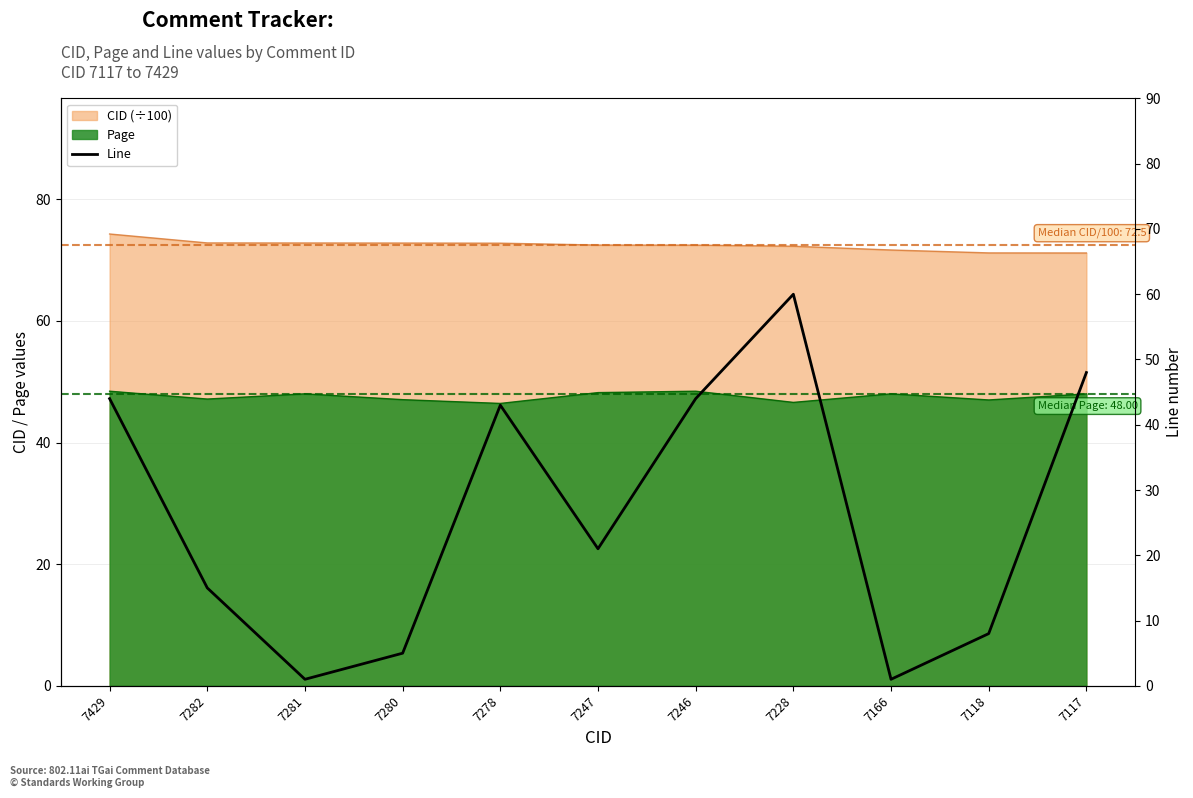

Reading left to right, what are all the values shown in this chart?

7429=44	7282=15	7281=1	7280=5	7278=43	7247=21	7246=44	7228=60	7166=1	7118=8	7117=48